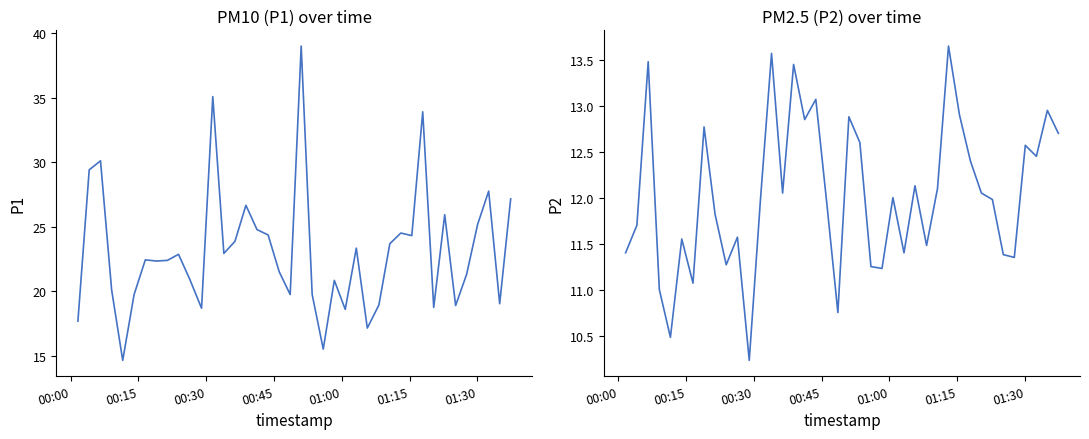

Does the chart display data point markers on the line(s)?

No